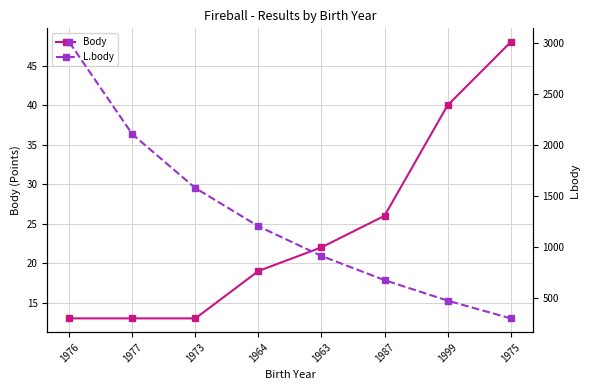

How many data points in L.body are above 1206?

3